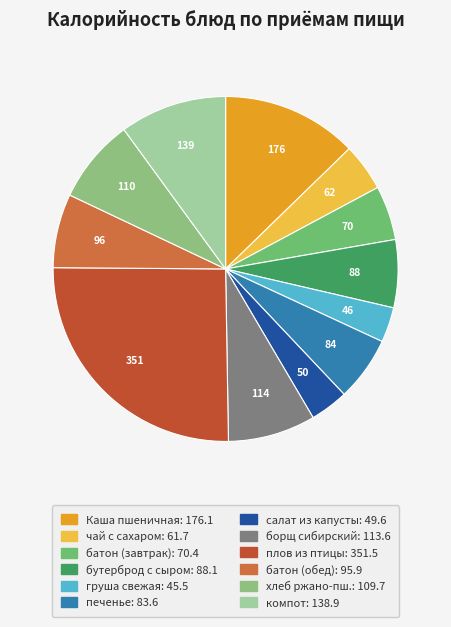

Count the number of slices in the pie.

12